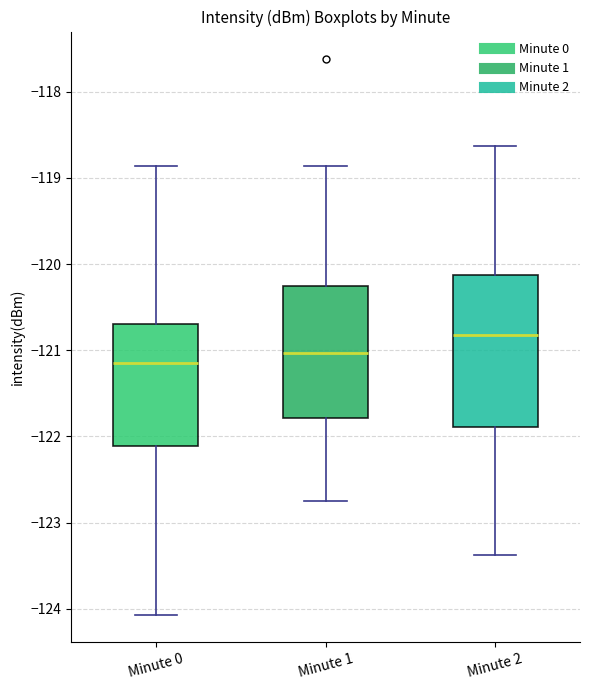

Which box's median line is the highest?

Minute 2